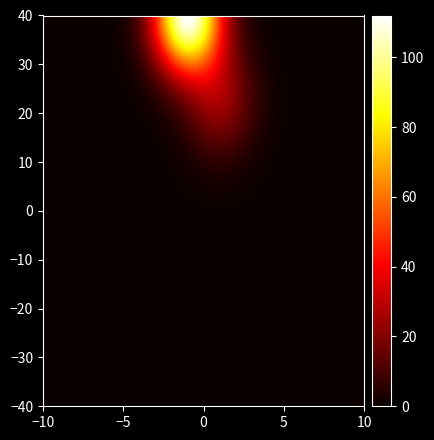

At how many categories does at least one series exceed 37?

1